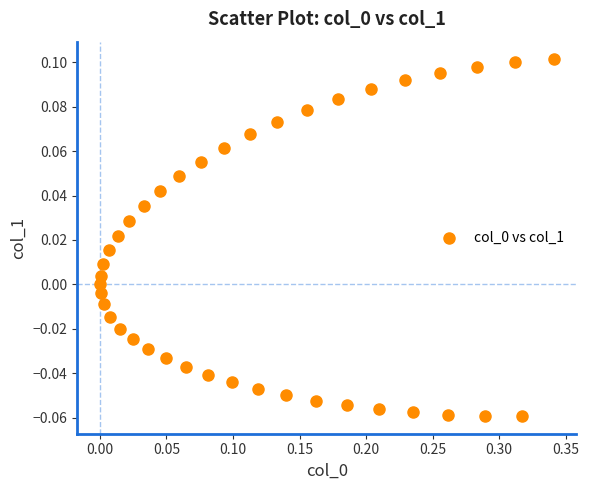

What is the range of X values (max minus min)?

0.3